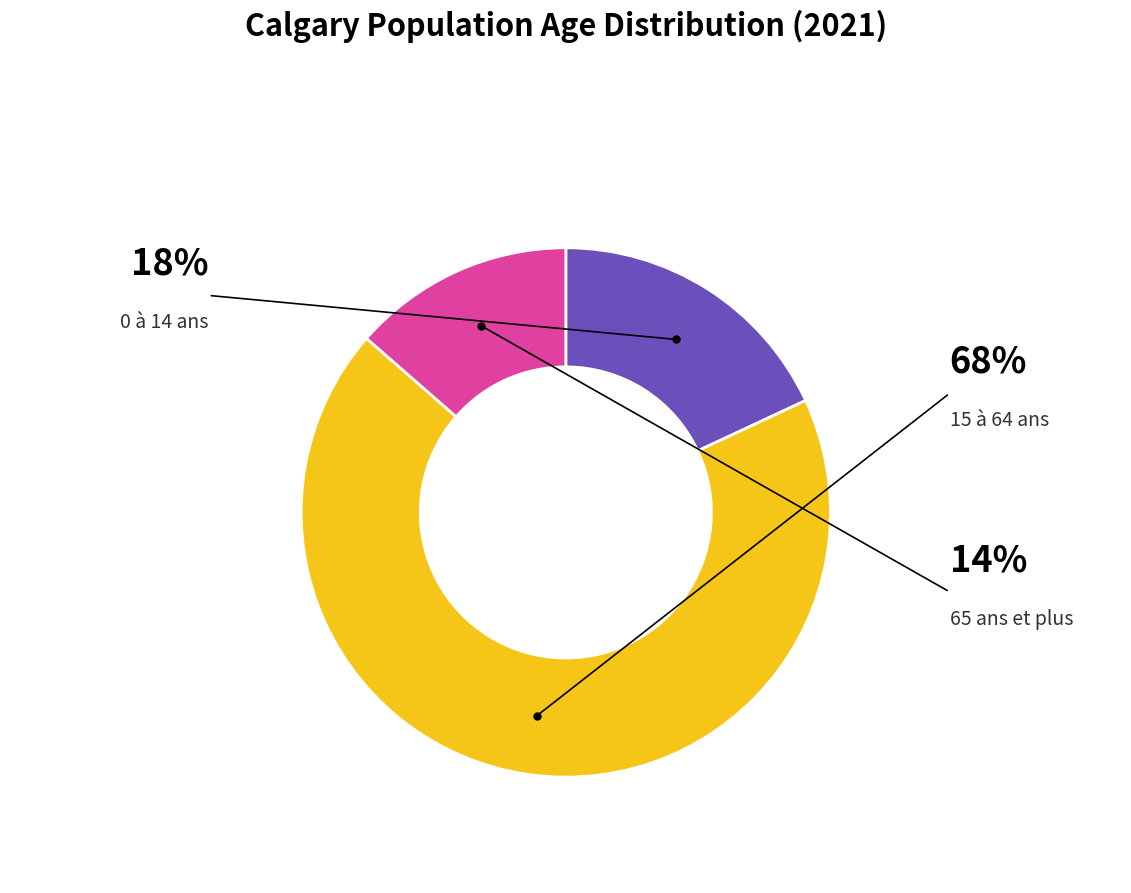

Is there any slice that represents more than half of the pie?

Yes